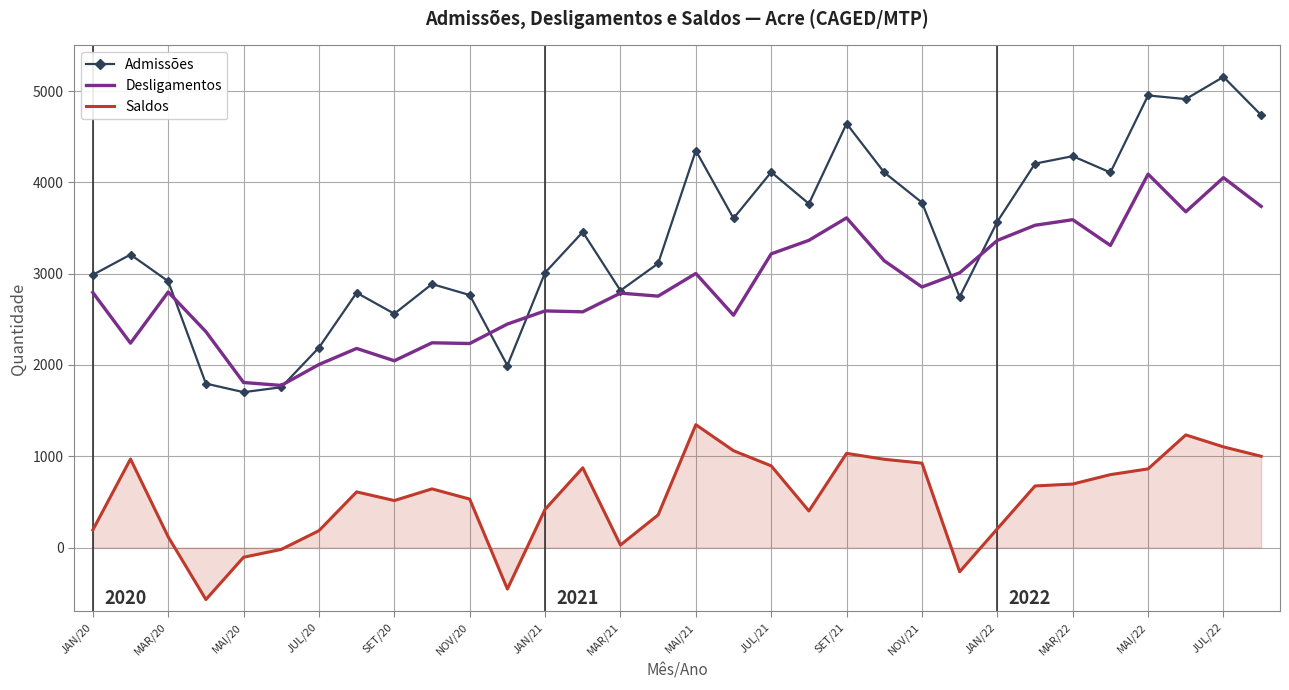

True or false: Saldos and Admissões intersect in this chart.

False